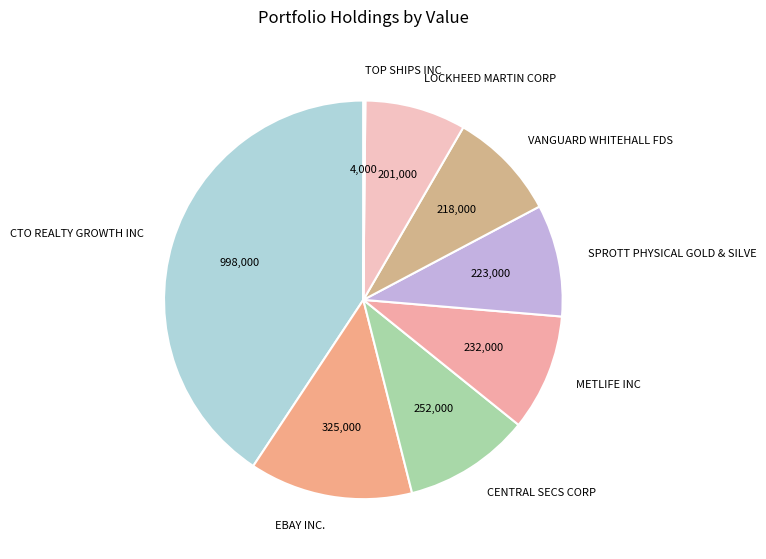

Approximately how many times larger is the value at SPROTT PHYSICAL GOLD & SILVE compared to CENTRAL SECS CORP?

0.9